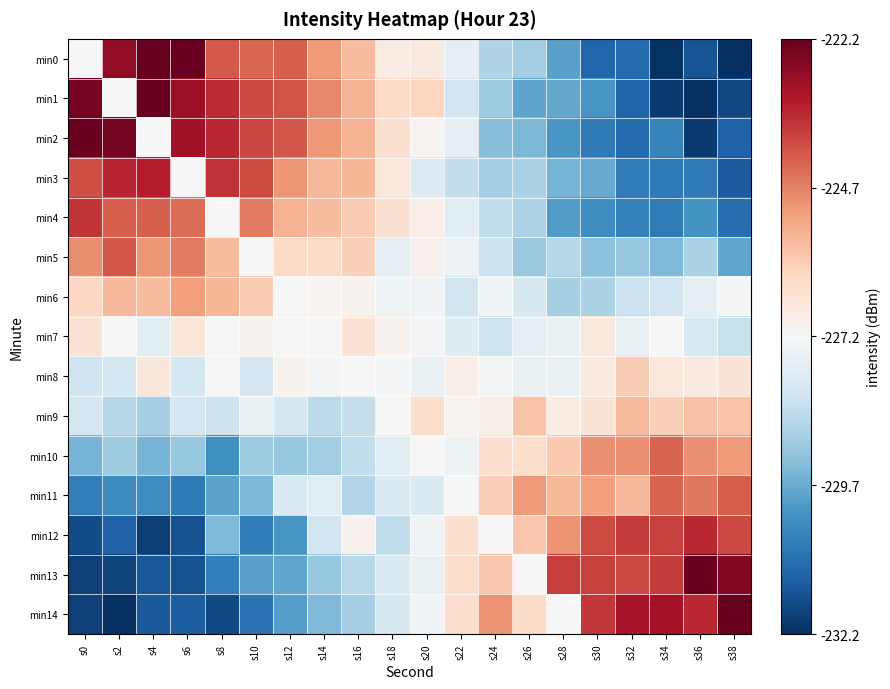

Reading left to right, what are all the values shown in this chart?

min0: s0=-227.2	s2=-222.7	s4=-222.0	s6=-222.2	s8=-224.1	s10=-224.3	s12=-224.2	s14=-225.1	s16=-225.6	s18=-226.8	s20=-226.7	s22=-227.6	s24=-228.7	s26=-228.9	s28=-229.9	s30=-231.1	s32=-231.0	s34=-232.1	s36=-231.5	s38=-232.1
min1: s0=-222.4	s2=-227.2	s4=-221.9	s6=-222.9	s8=-223.4	s10=-223.9	s12=-224.0	s14=-224.8	s16=-225.4	s18=-226.2	s20=-226.1	s22=-228.1	s24=-228.9	s26=-229.8	s28=-229.7	s30=-230.1	s32=-231.2	s34=-231.9	s36=-232.2	s38=-231.7
min2: s0=-222.2	s2=-222.4	s4=-227.2	s6=-223.0	s8=-223.4	s10=-223.8	s12=-224.0	s14=-225.0	s16=-225.4	s18=-226.4	s20=-227.0	s22=-227.6	s24=-229.3	s26=-229.4	s28=-230.1	s30=-230.7	s32=-231.0	s34=-230.5	s36=-231.9	s38=-231.2
min3: s0=-224.0	s2=-223.3	s4=-223.2	s6=-227.2	s8=-223.5	s10=-223.9	s12=-225.0	s14=-225.6	s16=-225.5	s18=-226.6	s20=-227.8	s22=-228.4	s24=-228.9	s26=-228.8	s28=-229.5	s30=-229.7	s32=-230.6	s34=-230.7	s36=-230.7	s38=-231.3
min4: s0=-223.6	s2=-224.2	s4=-224.2	s6=-224.4	s8=-227.2	s10=-224.6	s12=-225.4	s14=-225.6	s16=-225.9	s18=-226.4	s20=-226.8	s22=-227.7	s24=-228.4	s26=-228.7	s28=-230.0	s30=-230.3	s32=-230.5	s34=-230.6	s36=-230.1	s38=-230.9
min5: s0=-224.9	s2=-224.0	s4=-225.0	s6=-224.6	s8=-225.6	s10=-227.2	s12=-226.2	s14=-226.2	s16=-226.0	s18=-227.6	s20=-226.9	s22=-227.4	s24=-228.2	s26=-229.0	s28=-228.6	s30=-229.2	s32=-229.1	s34=-229.4	s36=-228.7	s38=-229.8
min6: s0=-226.1	s2=-225.5	s4=-225.6	s6=-225.1	s8=-225.5	s10=-225.9	s12=-227.2	s14=-227.1	s16=-227.0	s18=-227.4	s20=-227.4	s22=-228.1	s24=-227.3	s26=-228.0	s28=-228.8	s30=-228.8	s32=-228.3	s34=-228.1	s36=-227.6	s38=-227.2
min7: s0=-226.4	s2=-227.1	s4=-227.7	s6=-226.6	s8=-227.1	s10=-227.0	s12=-227.2	s14=-227.2	s16=-226.5	s18=-227.0	s20=-227.2	s22=-227.8	s24=-228.2	s26=-227.6	s28=-227.5	s30=-226.6	s32=-227.5	s34=-227.1	s36=-227.9	s38=-228.3
min8: s0=-228.2	s2=-228.0	s4=-226.6	s6=-228.0	s8=-227.2	s10=-228.0	s12=-227.0	s14=-227.2	s16=-227.2	s18=-227.3	s20=-227.5	s22=-226.9	s24=-227.2	s26=-227.5	s28=-227.5	s30=-226.7	s32=-226.0	s34=-226.6	s36=-226.7	s38=-226.5
min9: s0=-228.1	s2=-228.6	s4=-228.8	s6=-228.0	s8=-228.2	s10=-227.5	s12=-228.0	s14=-228.5	s16=-228.3	s18=-227.2	s20=-226.3	s22=-227.0	s24=-226.9	s26=-225.7	s28=-226.8	s30=-226.5	s32=-225.6	s34=-226.0	s36=-225.7	s38=-225.7
min10: s0=-229.5	s2=-228.9	s4=-229.5	s6=-229.1	s8=-230.2	s10=-229.0	s12=-229.1	s14=-228.9	s16=-228.4	s18=-227.7	s20=-227.2	s22=-227.4	s24=-226.4	s26=-226.3	s28=-225.9	s30=-224.9	s32=-224.9	s34=-224.3	s36=-224.9	s38=-225.0
min11: s0=-230.6	s2=-230.3	s4=-230.3	s6=-230.7	s8=-229.8	s10=-229.4	s12=-227.9	s14=-227.7	s16=-228.6	s18=-227.8	s20=-227.9	s22=-227.2	s24=-226.0	s26=-225.0	s28=-225.6	s30=-225.1	s32=-225.5	s34=-224.3	s36=-224.5	s38=-224.1
min12: s0=-231.6	s2=-231.2	s4=-231.9	s6=-231.5	s8=-229.4	s10=-230.7	s12=-230.1	s14=-228.1	s16=-227.0	s18=-228.4	s20=-227.3	s22=-226.4	s24=-227.2	s26=-225.8	s28=-224.9	s30=-223.9	s32=-223.7	s34=-223.7	s36=-223.4	s38=-223.9
min13: s0=-231.8	s2=-231.8	s4=-231.4	s6=-231.5	s8=-230.6	s10=-229.9	s12=-229.8	s14=-229.1	s16=-228.5	s18=-227.9	s20=-227.5	s22=-226.3	s24=-225.8	s26=-227.2	s28=-223.7	s30=-223.7	s32=-223.8	s34=-223.6	s36=-222.2	s38=-222.5
min14: s0=-231.8	s2=-232.9	s4=-231.4	s6=-231.3	s8=-231.7	s10=-230.9	s12=-229.9	s14=-229.4	s16=-228.8	s18=-228.0	s20=-227.3	s22=-226.3	s24=-224.9	s26=-226.2	s28=-227.2	s30=-223.6	s32=-223.1	s34=-223.0	s36=-223.4	s38=-222.2